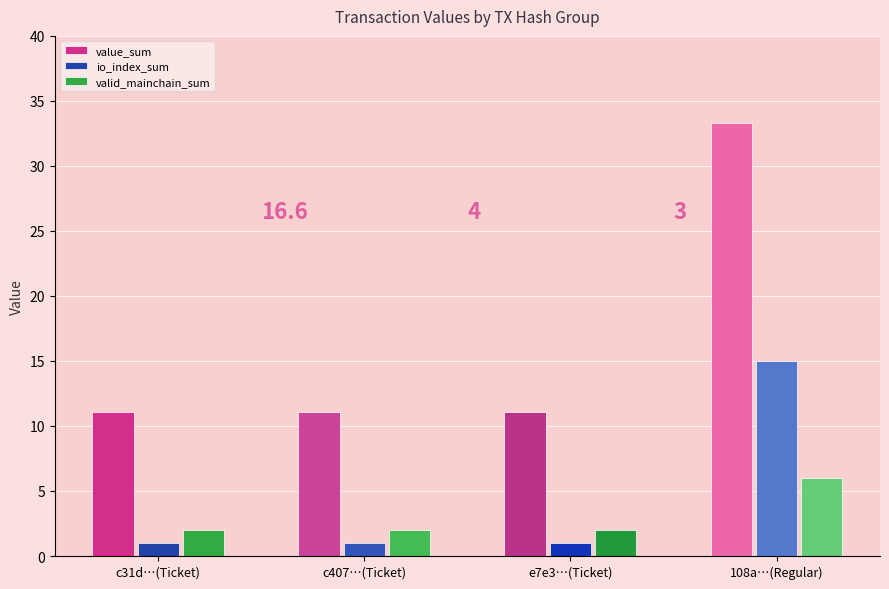

True or false: Regular has a value of 0.1 at io_index=1.

False